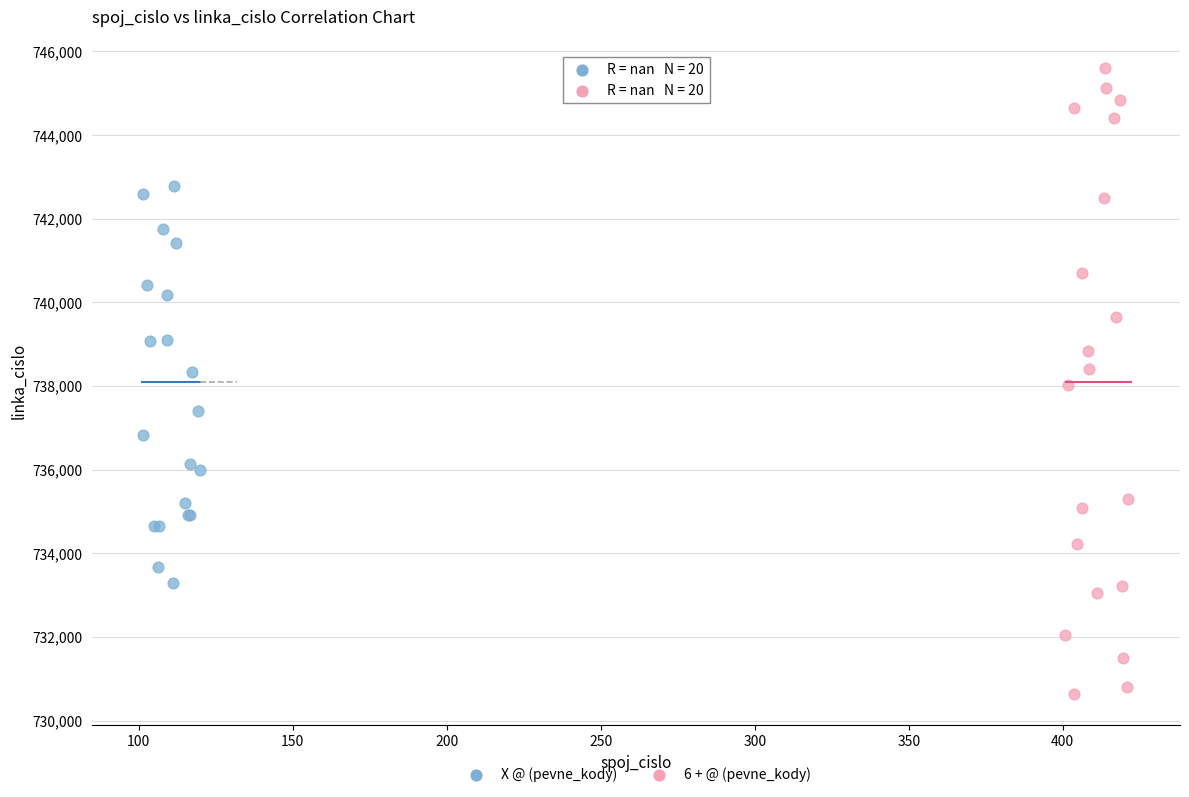

Which series reaches the maximum Y coordinate?

6 + @ (pevne_kody)